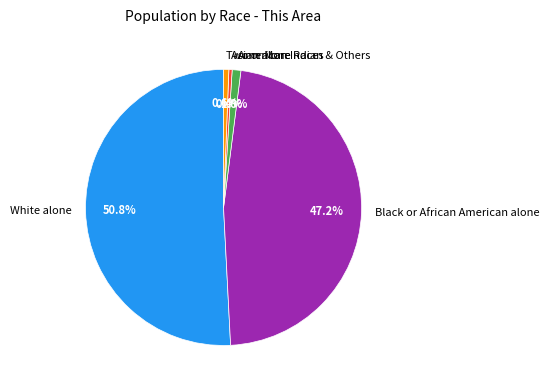

Between American Indian & Others and White alone, which is larger?

White alone